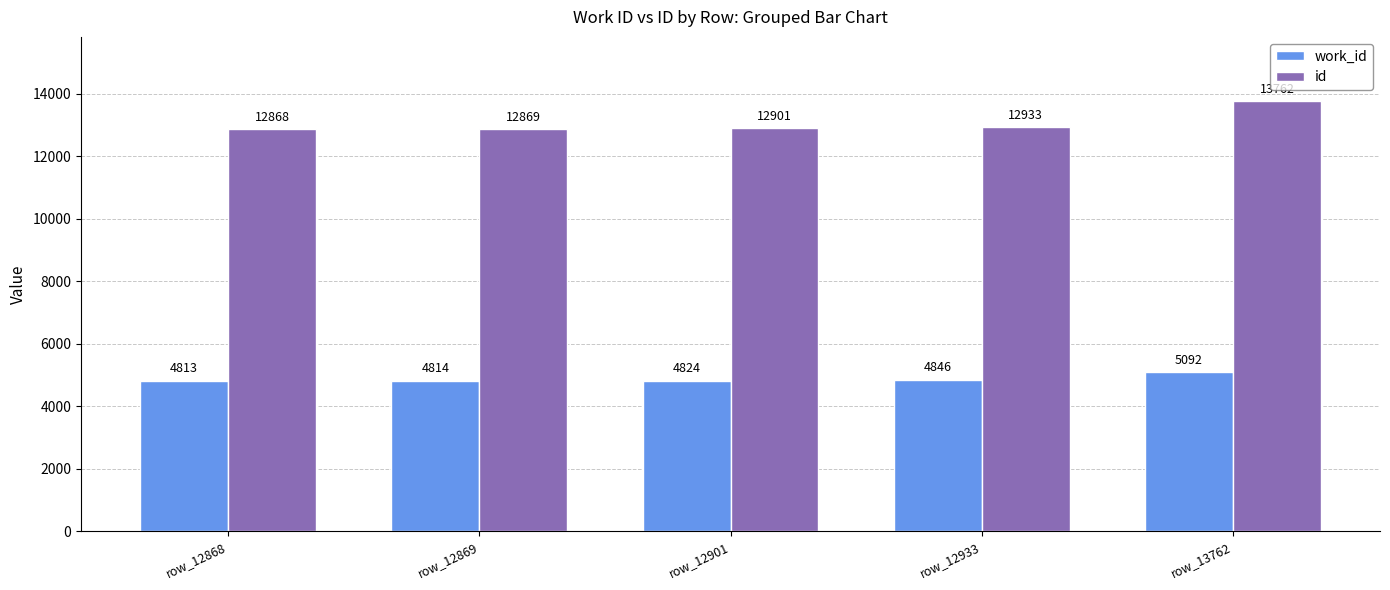

Reading left to right, what are all the values shown in this chart?

work_id: row_12868=4813	row_12869=4814	row_12901=4824	row_12933=4846	row_13762=5092
id: row_12868=12868	row_12869=12869	row_12901=12901	row_12933=12933	row_13762=13762